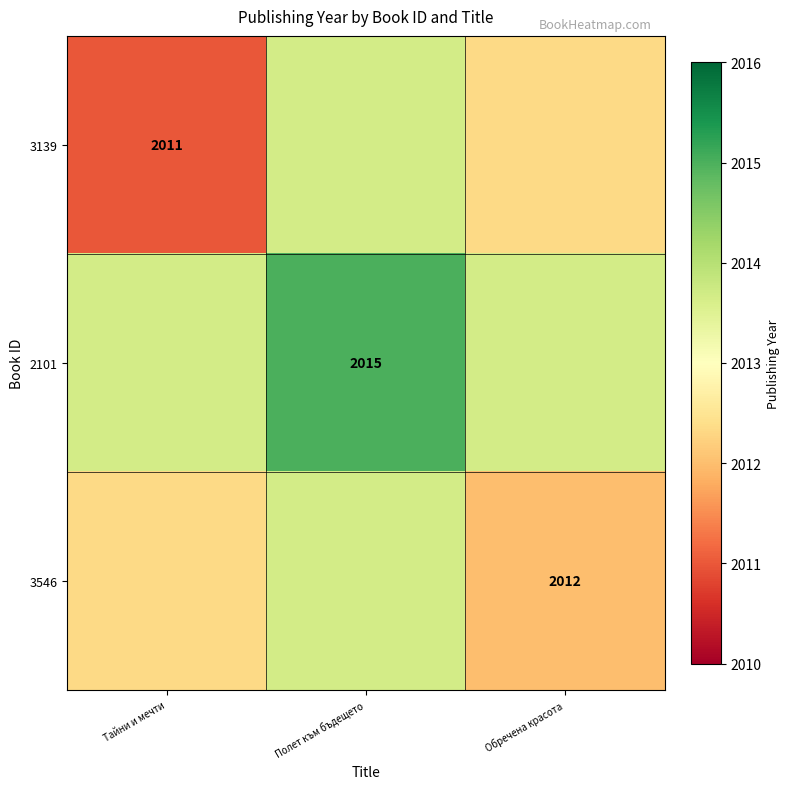

Which series has the largest total across all categories?

2101